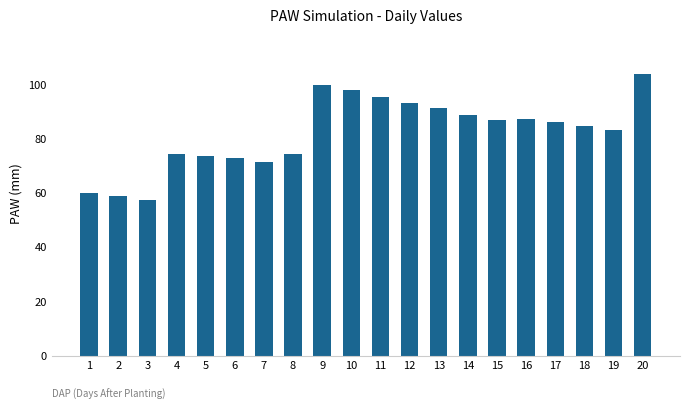

Which has a higher value, 17 or 19?

17